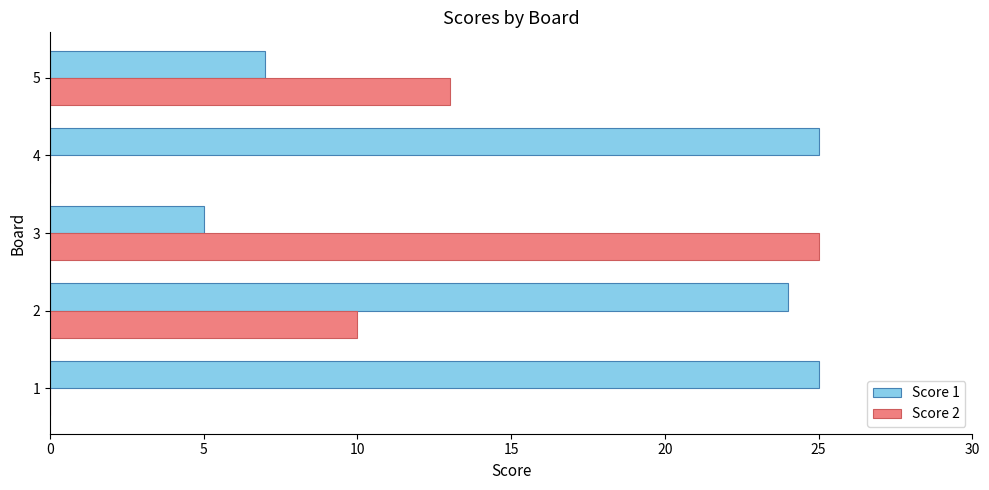

Which series changed the most between 4 and 5?

Score 1